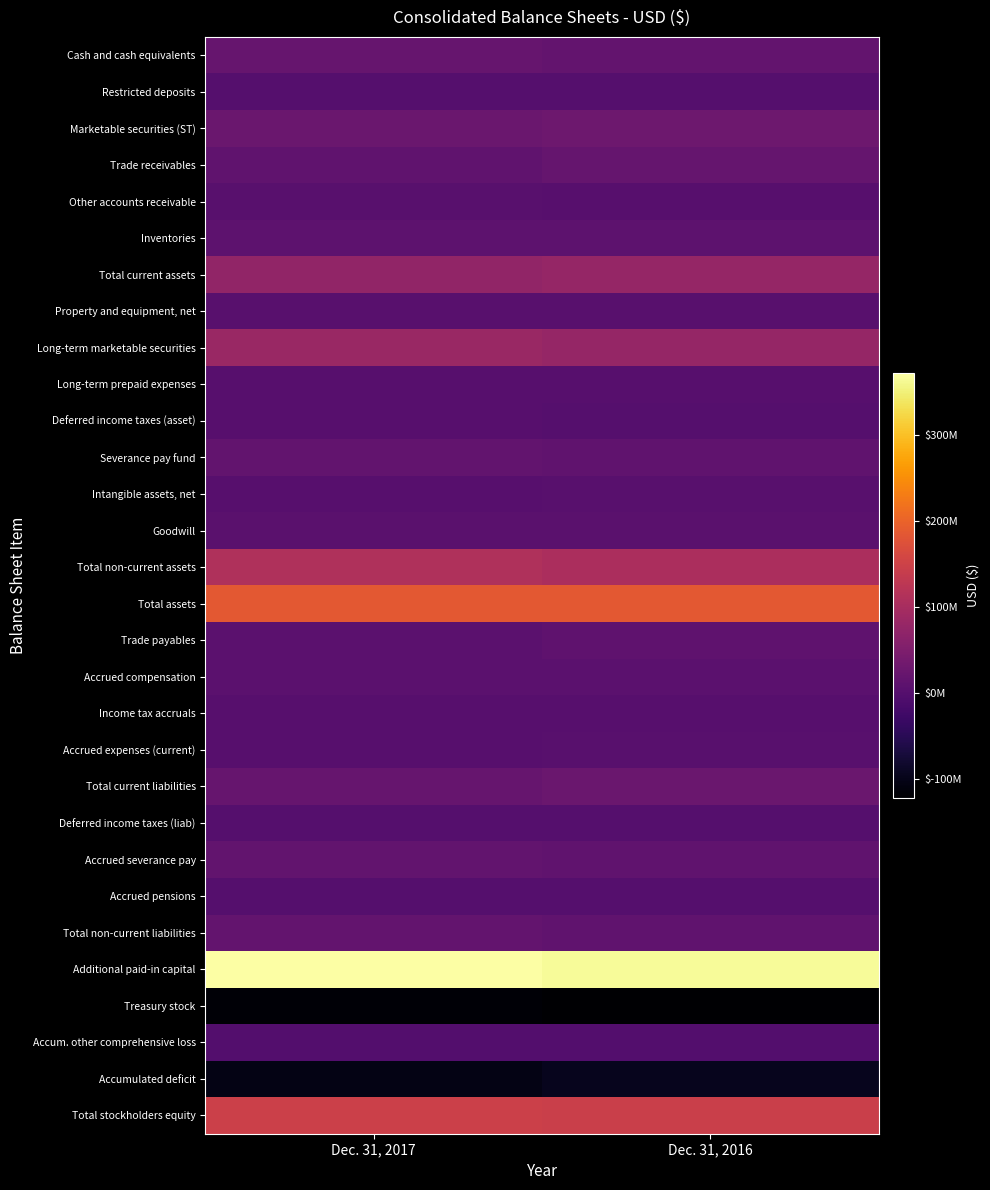

How many data points does each series have?

2